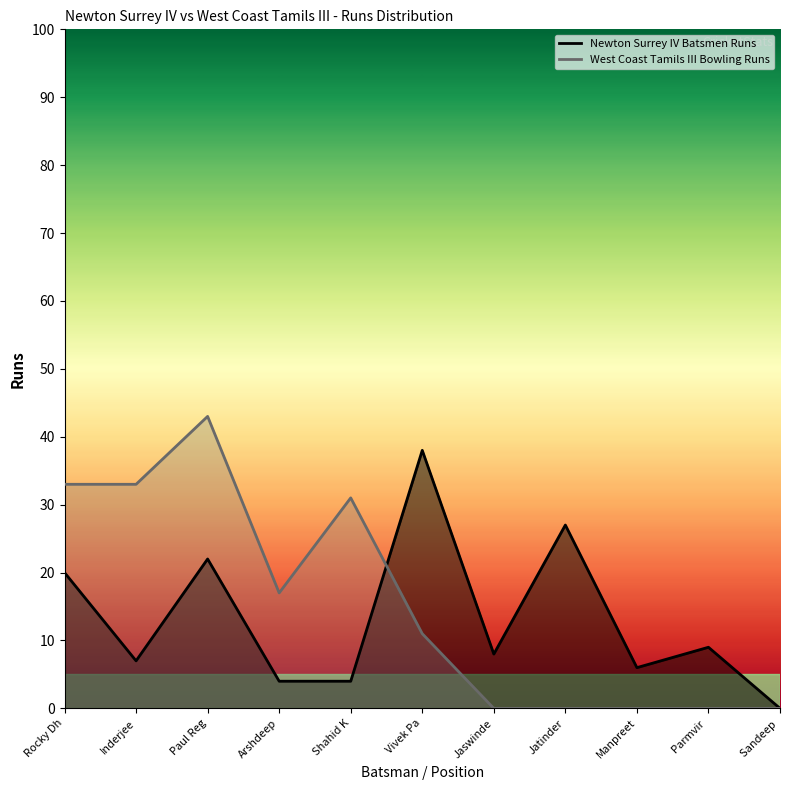

What is the label of the 9th point from the left?

Manpreet